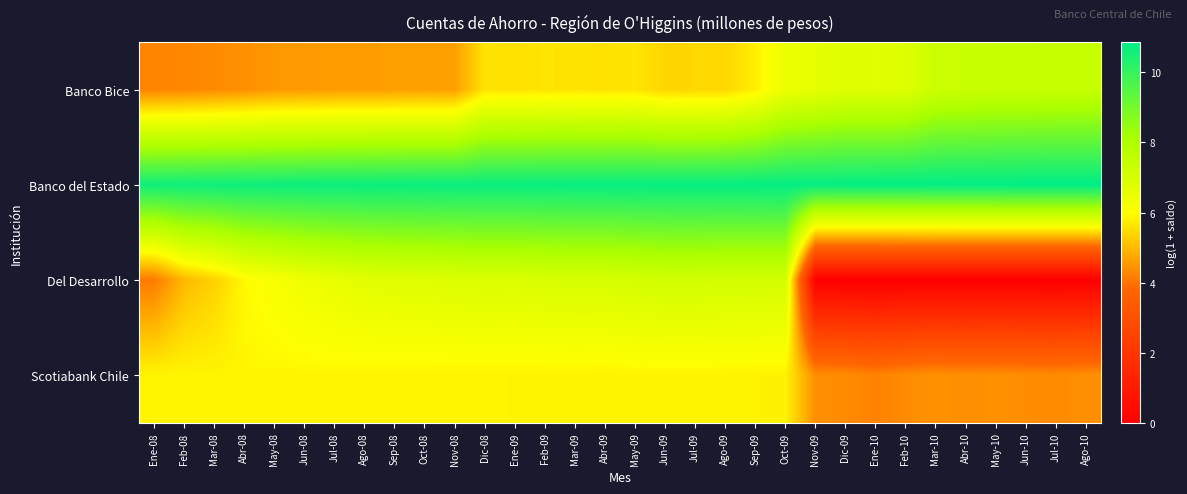

How many categories are shown in the chart?

32